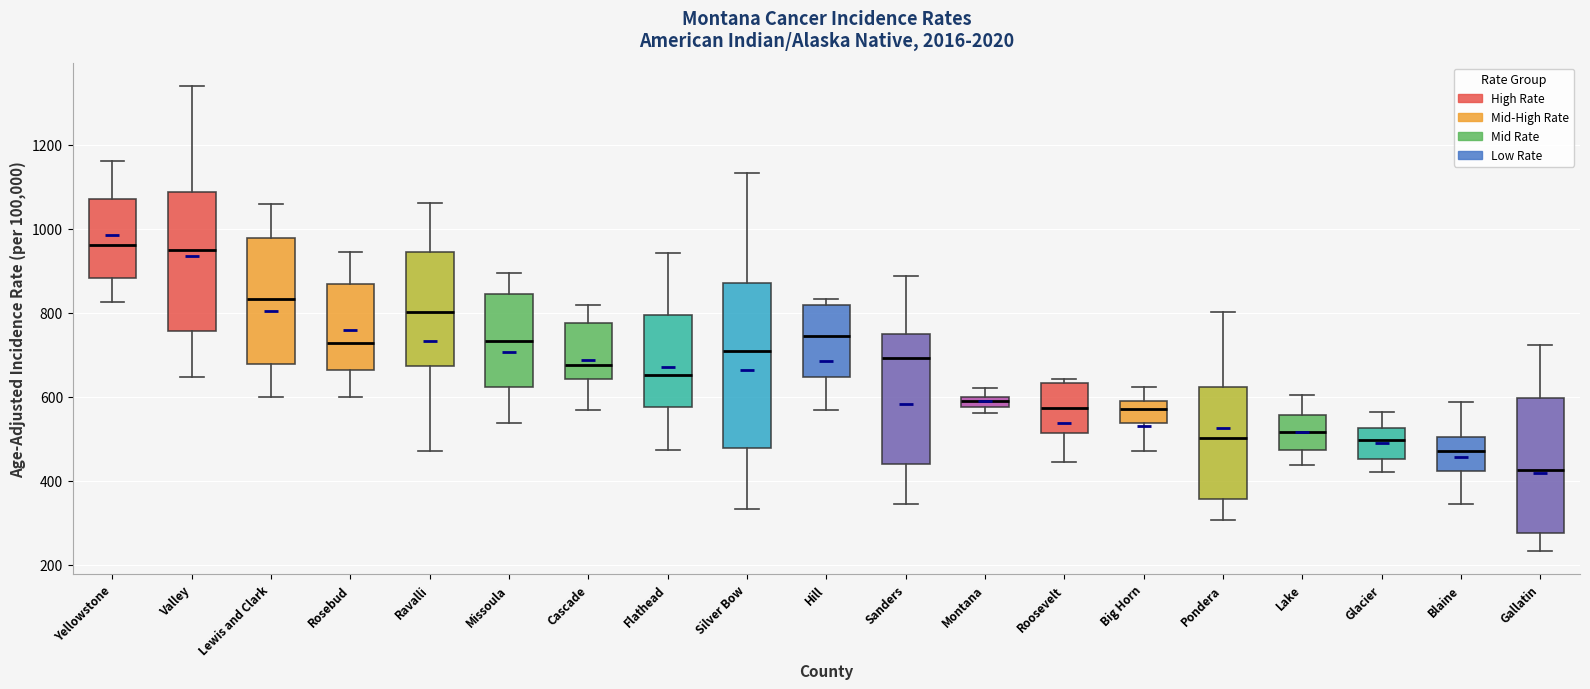

Comparing the boxes themselves (not the whiskers), which one is the tallest?

Silver Bow